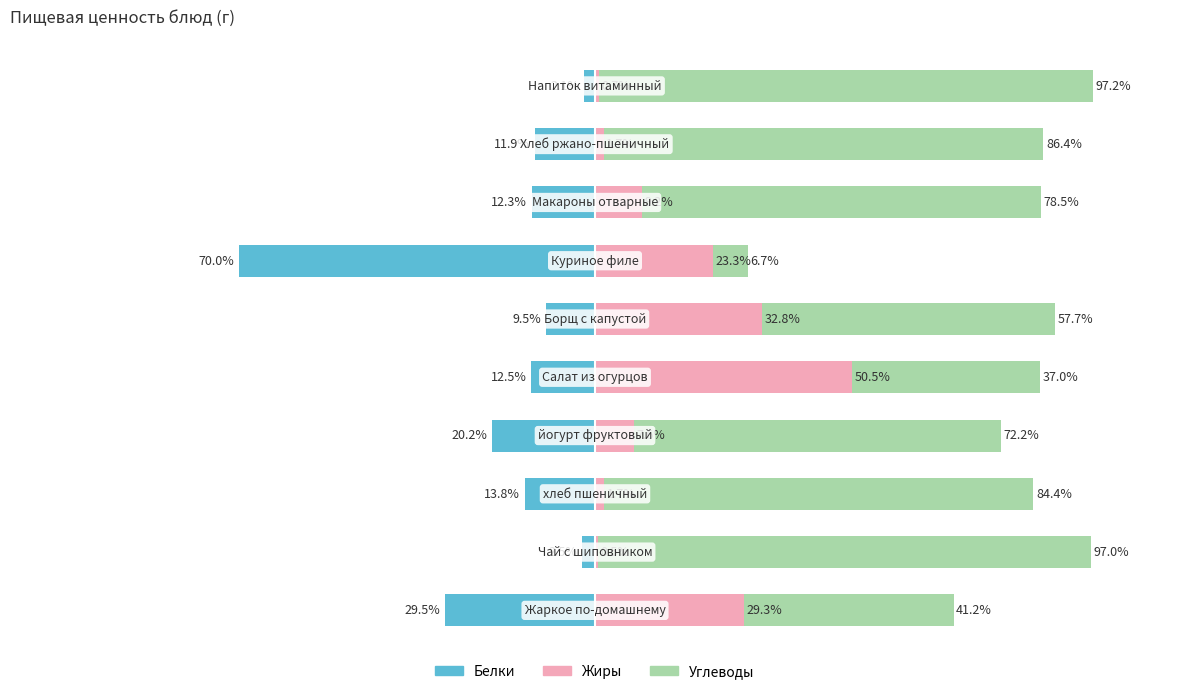

Reading left to right, extract all data points from this chart.

Белки: 0=-29.5	1=-2.5	2=-13.8	3=-20.2	4=-12.5	5=-9.5	6=-70.0	7=-12.3	8=-11.9	9=-2.1
Жиры: 0=29.3	1=0.5	2=1.7	3=7.6	4=50.5	5=32.8	6=23.3	7=9.2	8=1.7	9=0.7
Углеводы: 0=41.2	1=97.0	2=84.4	3=72.2	4=37.0	5=57.7	6=6.7	7=78.5	8=86.4	9=97.2